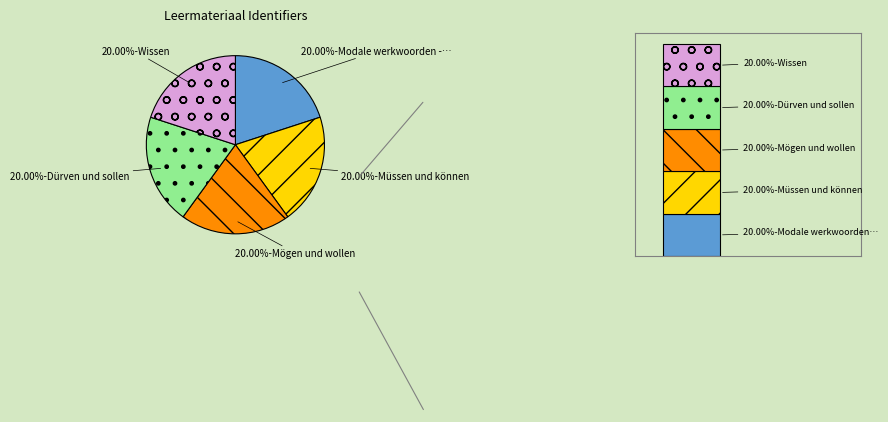

Is there any slice that represents more than half of the pie?

No